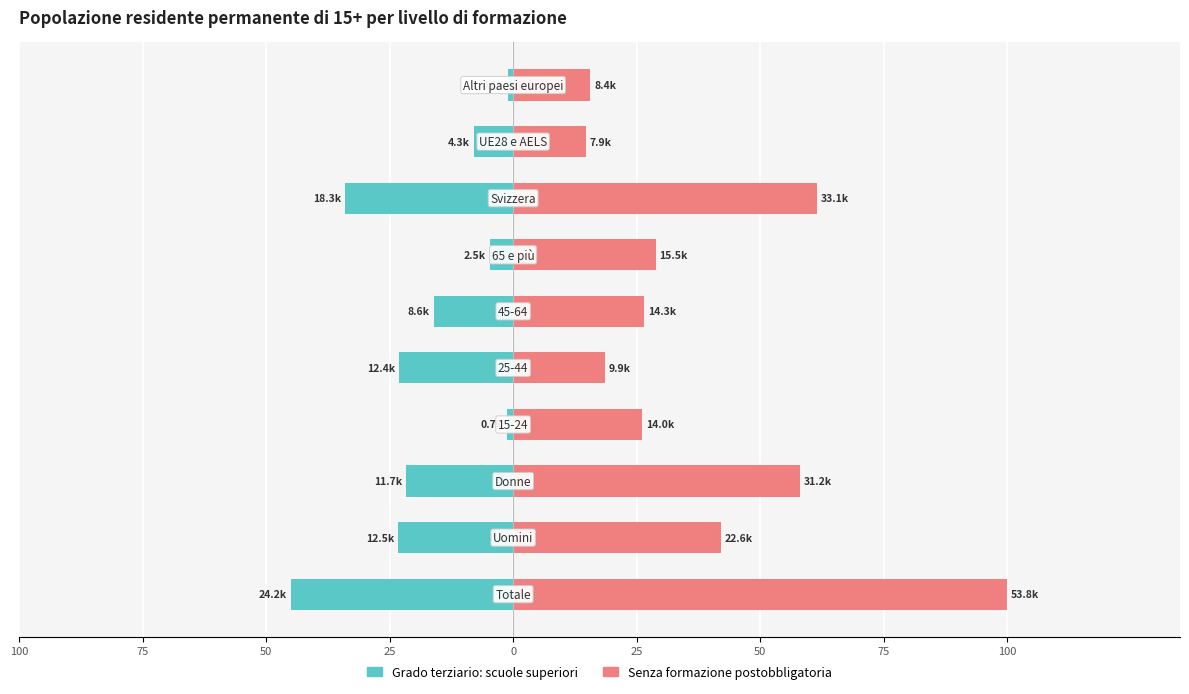

Between 100 and 25, which is larger?

25